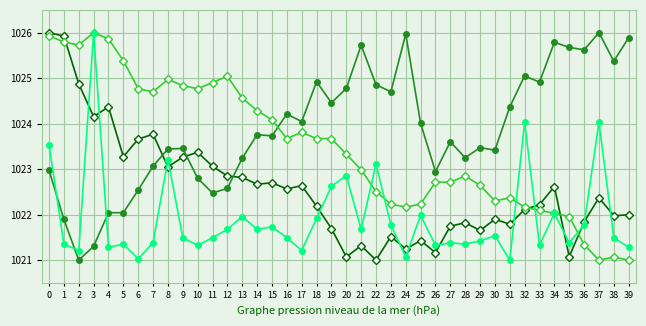

What is the spread (max minus min) of values at 30?

1.9